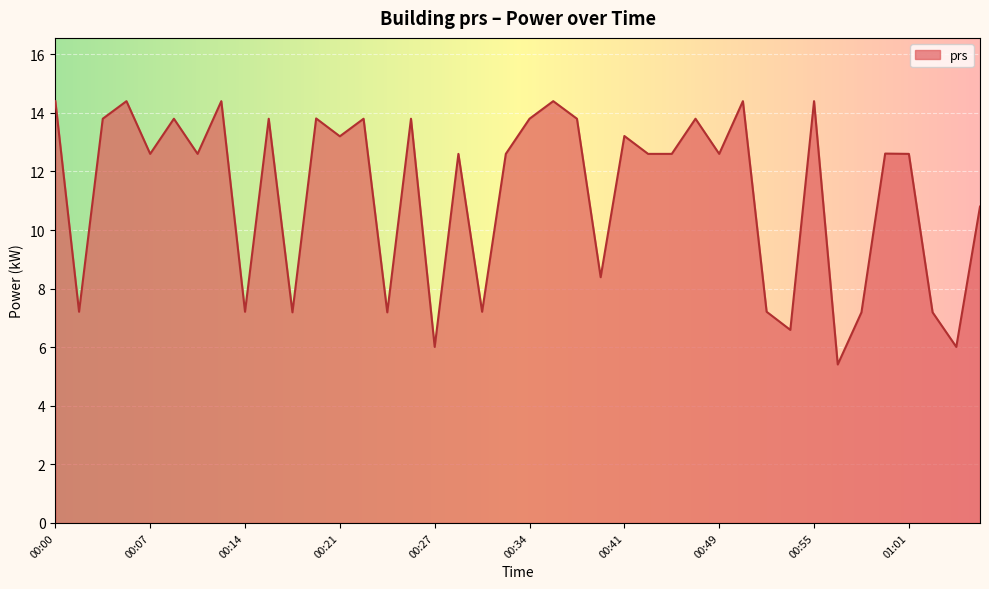

What is the smallest value displayed?

5.4